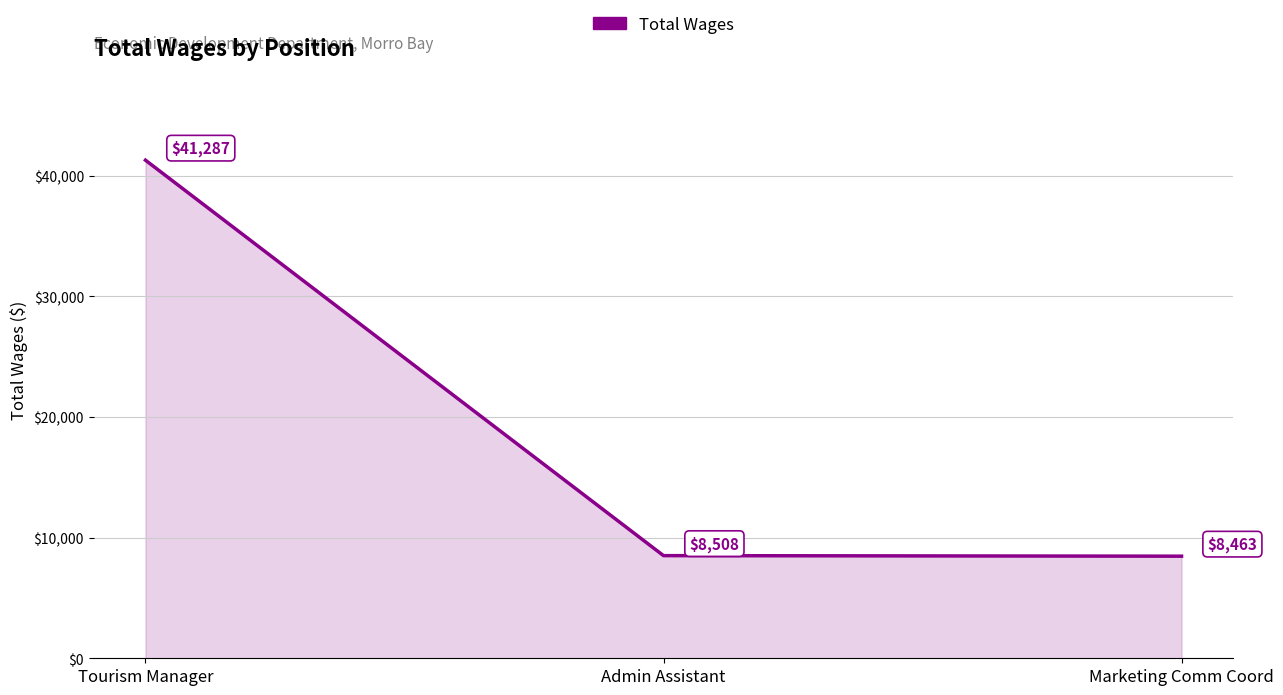

List the labels in order of value, largest first.

Tourism Manager, Admin Assistant, Marketing Comm Coord